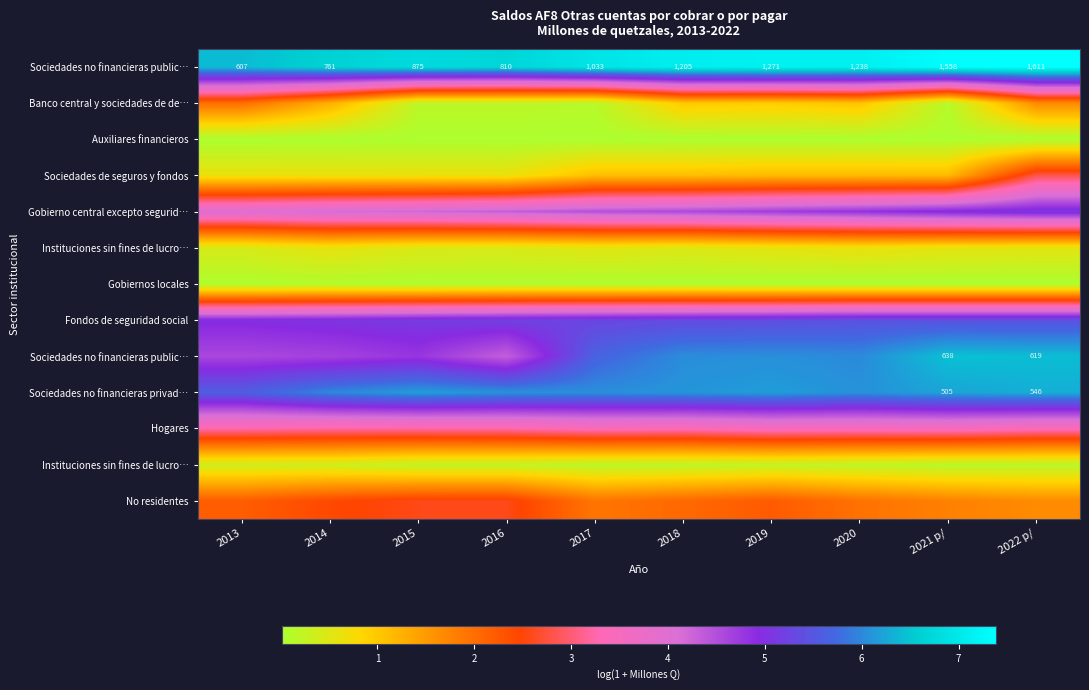

How many series are shown in this chart?

13